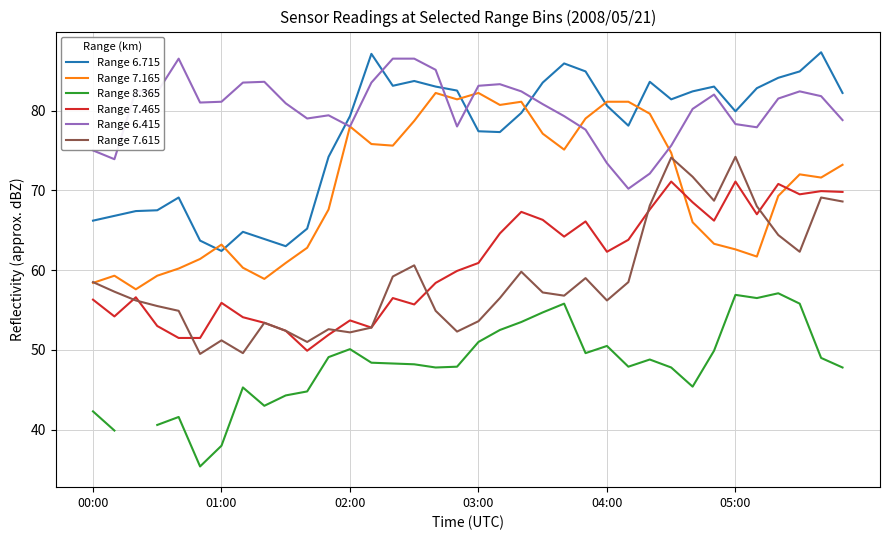

Which series has the largest range (max minus min)?

Range 6.715